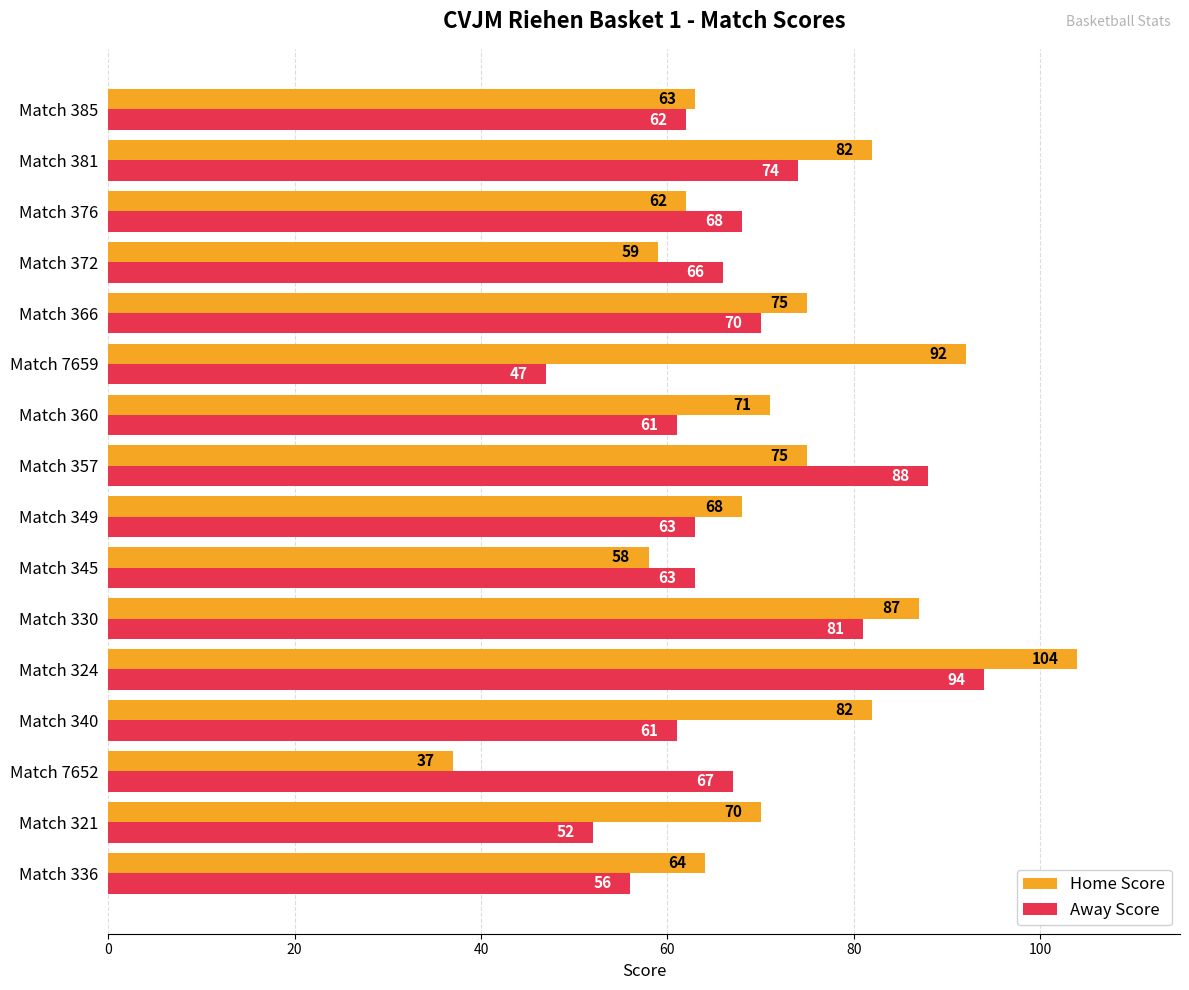

How many data points does each series have?

16